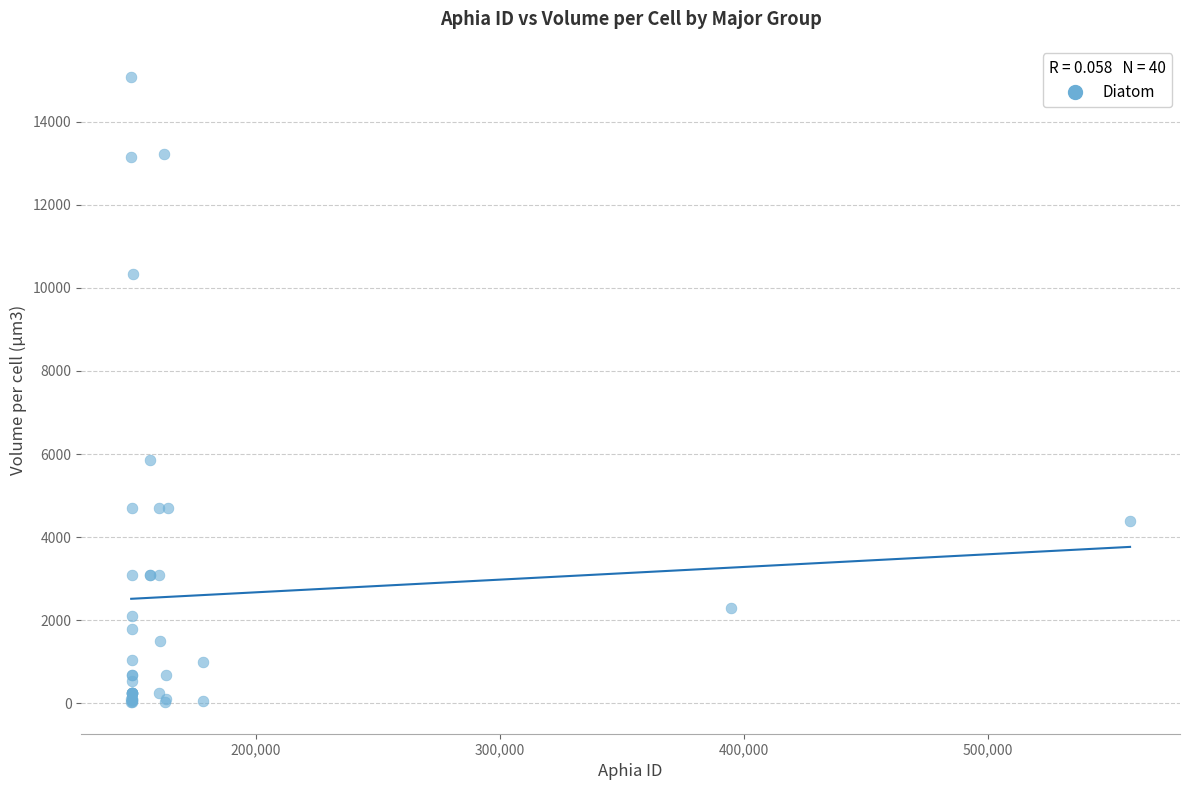

What Y value in the scatter plot is closest to 7547?

5865.0